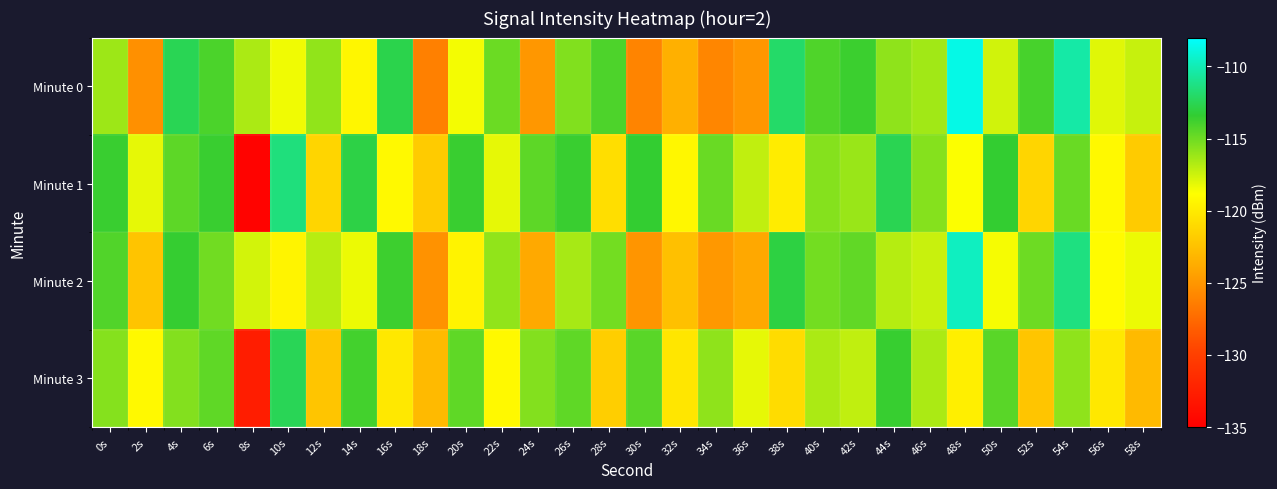

What is the spread (max minus min) of values at 28s?

7.6